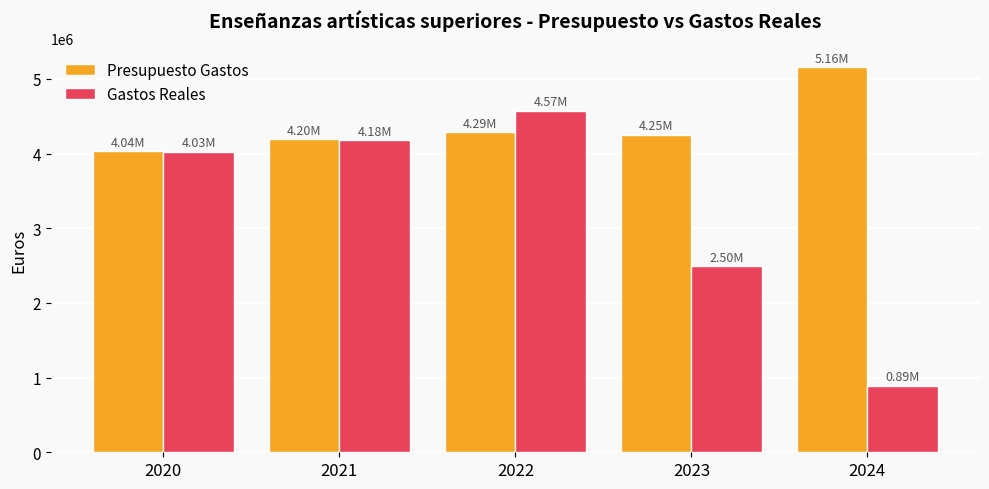

Between 2023 and 2024, which series saw the biggest shift?

Gastos Reales